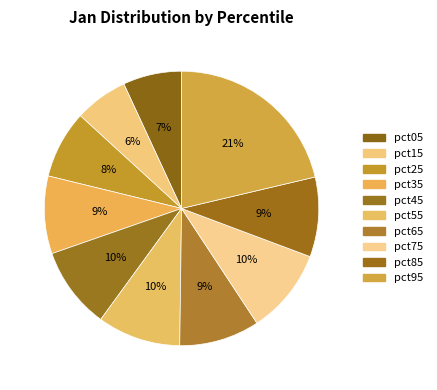

What percentage is the pct85 slice, to the nearest percent?

9%